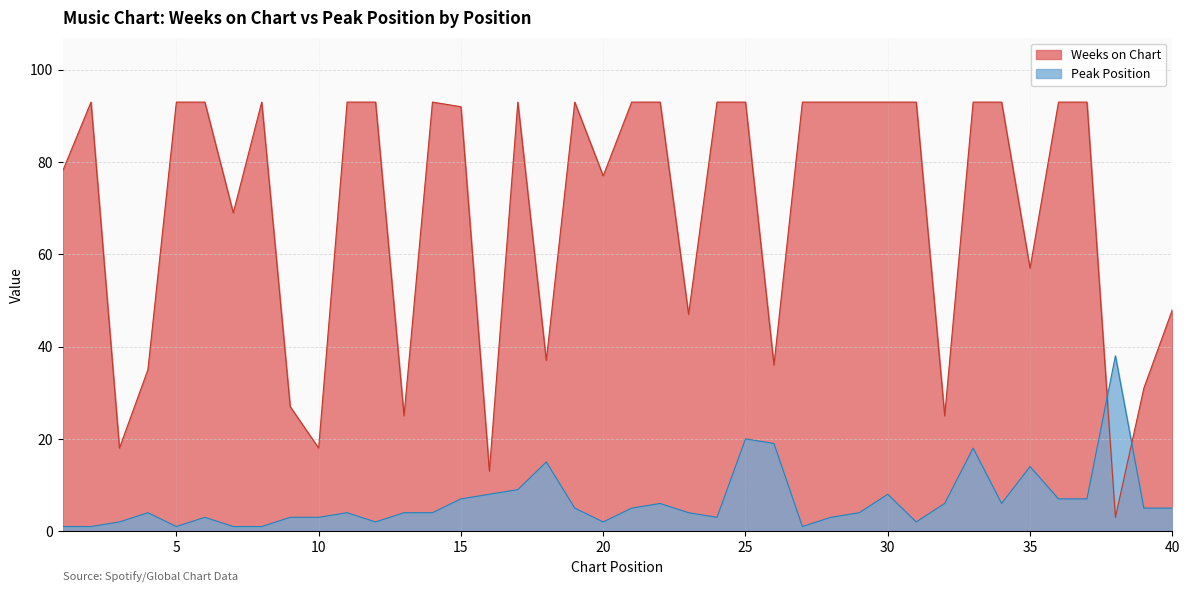

What is the minimum value for Peak Position?

1